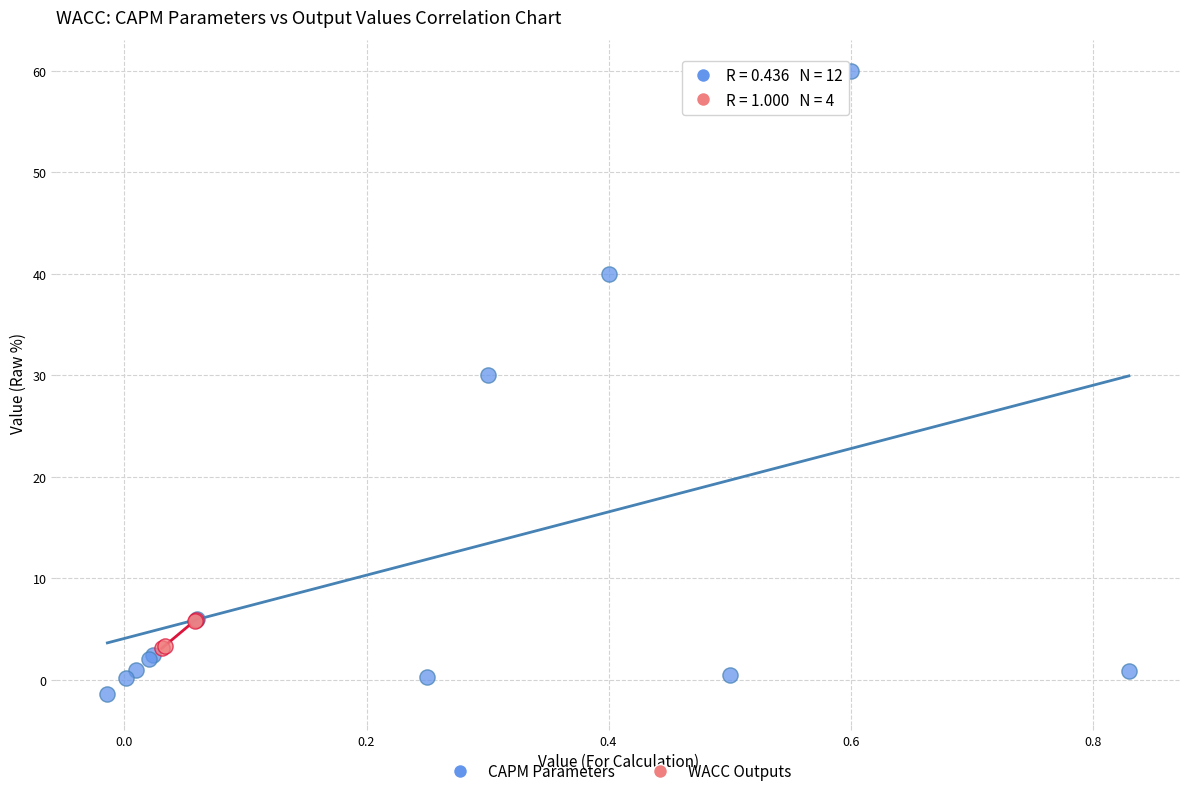

Which series has the widest spread of Y values?

CAPM Parameters